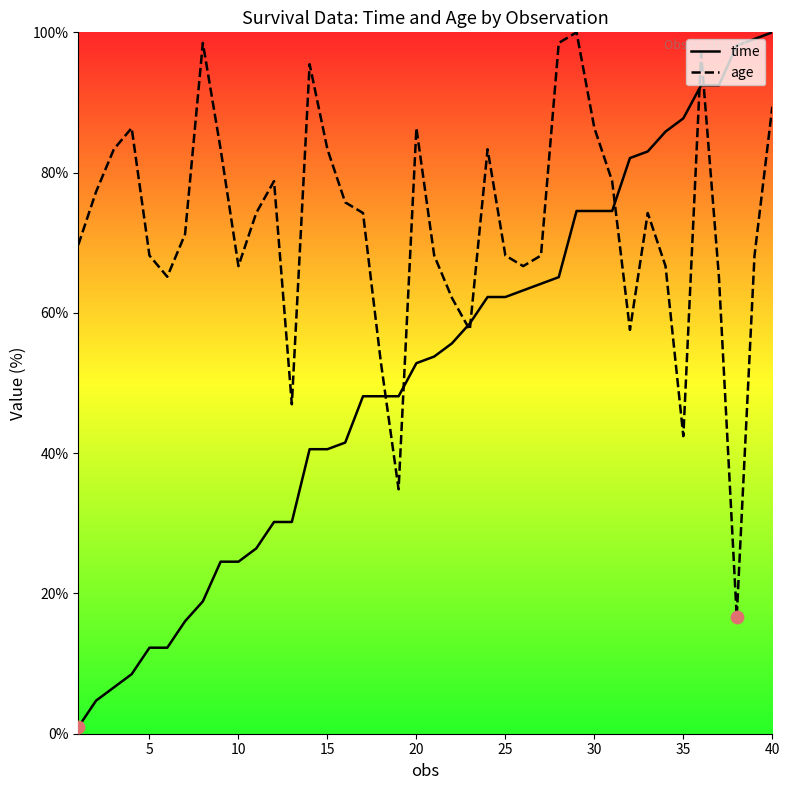

What is the total value across all series at 10?

91.2